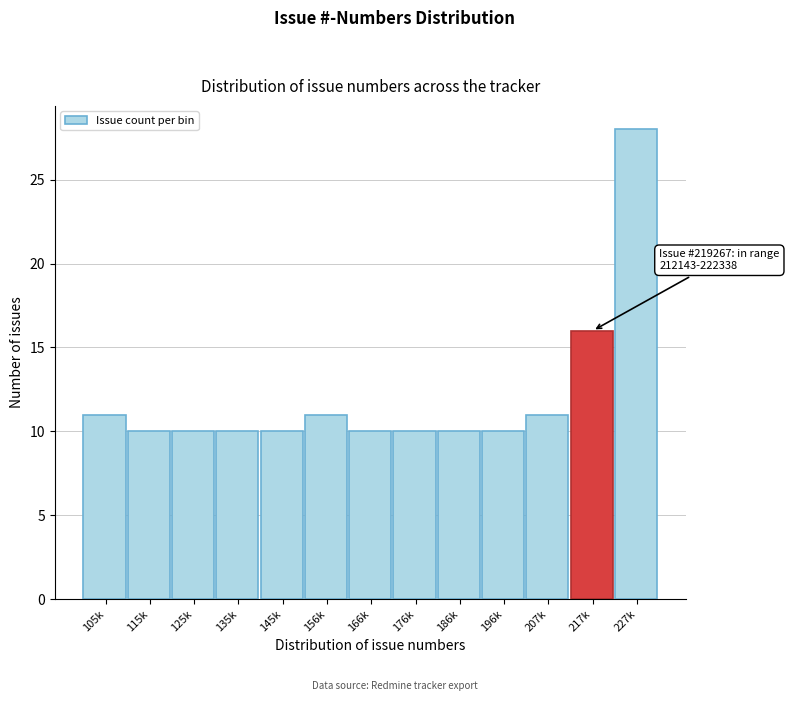

Reading right to left, list all the values displayed in this chart.

227k=28	217k=16	207k=11	196k=10	186k=10	176k=10	166k=10	156k=11	145k=10	135k=10	125k=10	115k=10	105k=11